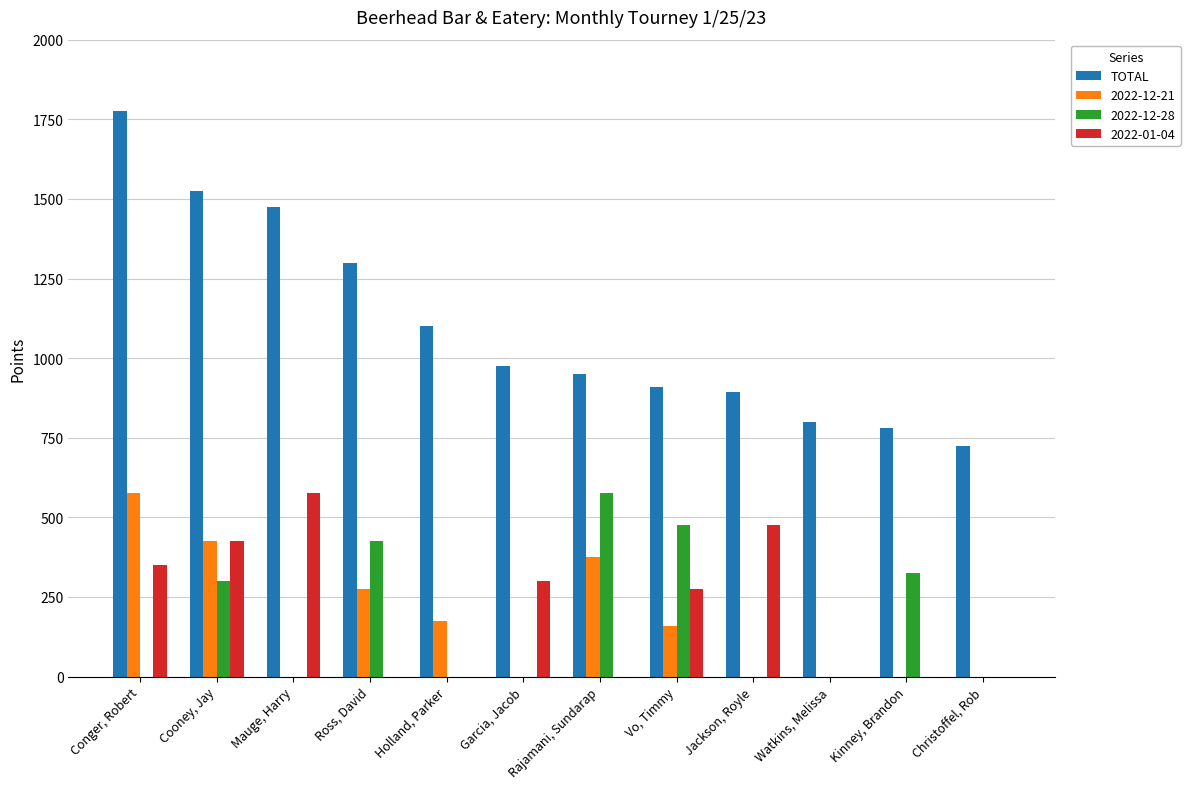

How many categories are shown in the chart?

12